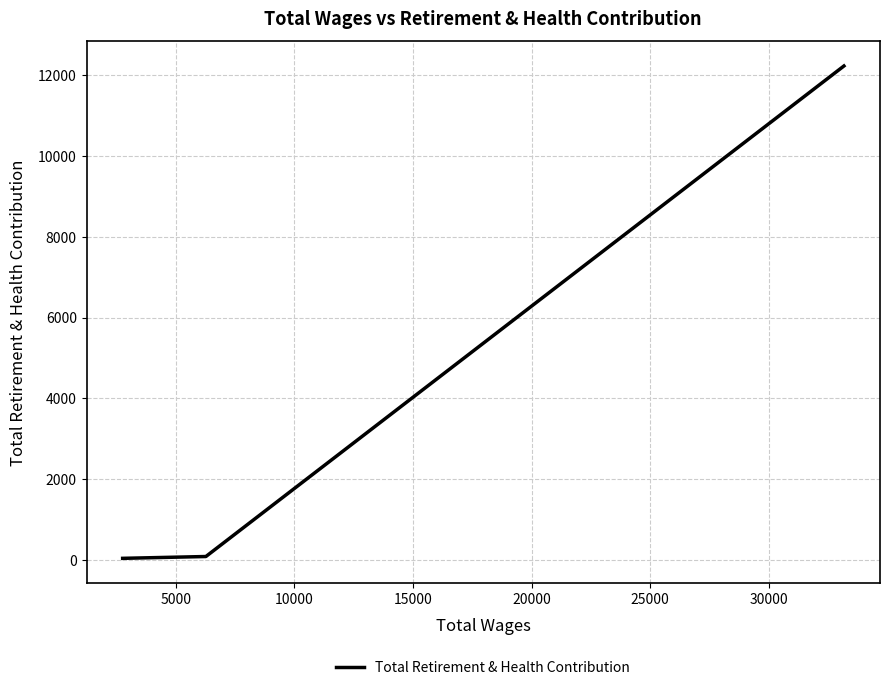

What is the greatest value displayed?

12230